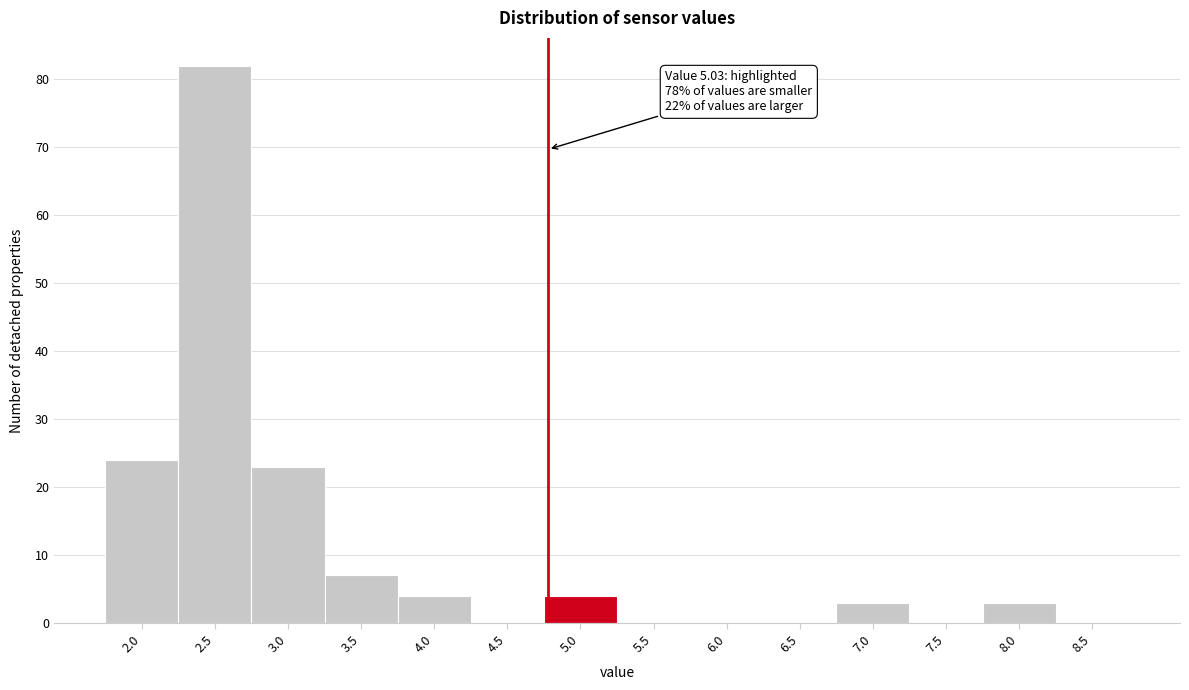

Reading right to left, what are all the values shown in this chart?

8.5=0	8.0=3	7.5=0	7.0=3	6.5=0	6.0=0	5.5=0	5.0=4	4.5=0	4.0=4	3.5=7	3.0=23	2.5=82	2.0=24